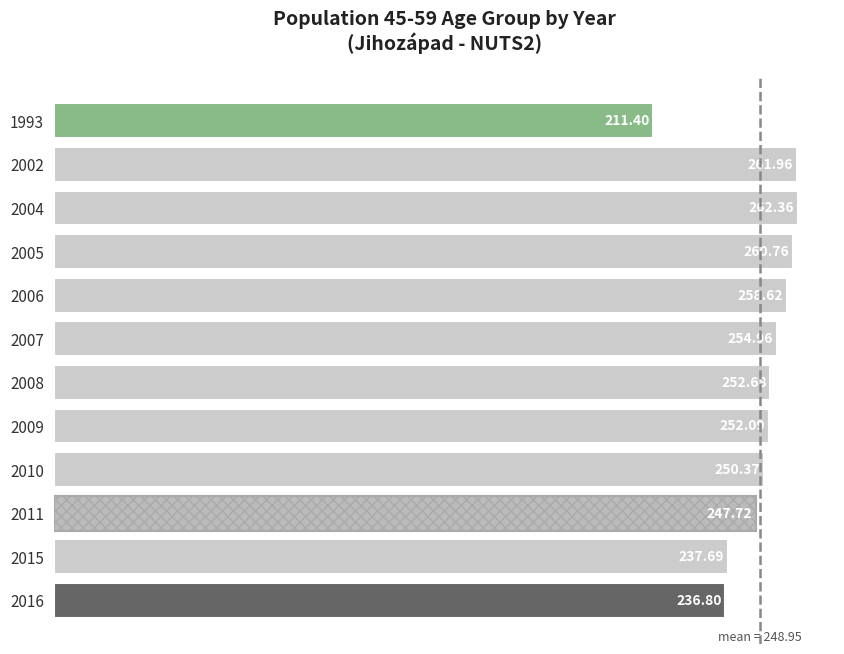

Does the chart contain stacked bars?

No